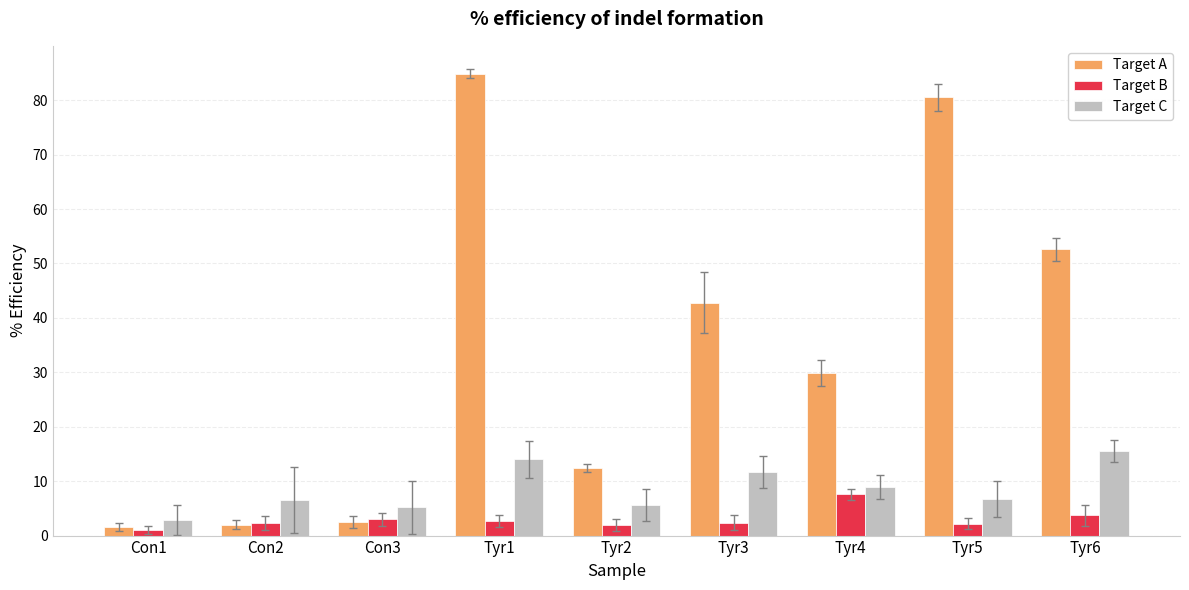

Rank the series by their maximum value, from highest to lowest.

Target A, Target C, Target B